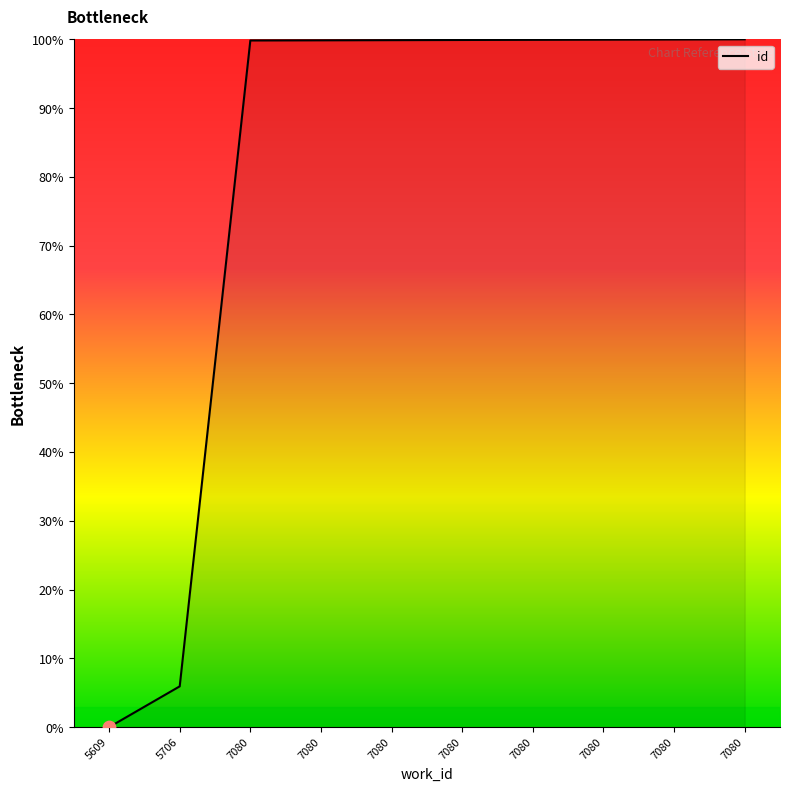

What is the change in value from 7080 to 7080?

+0.1